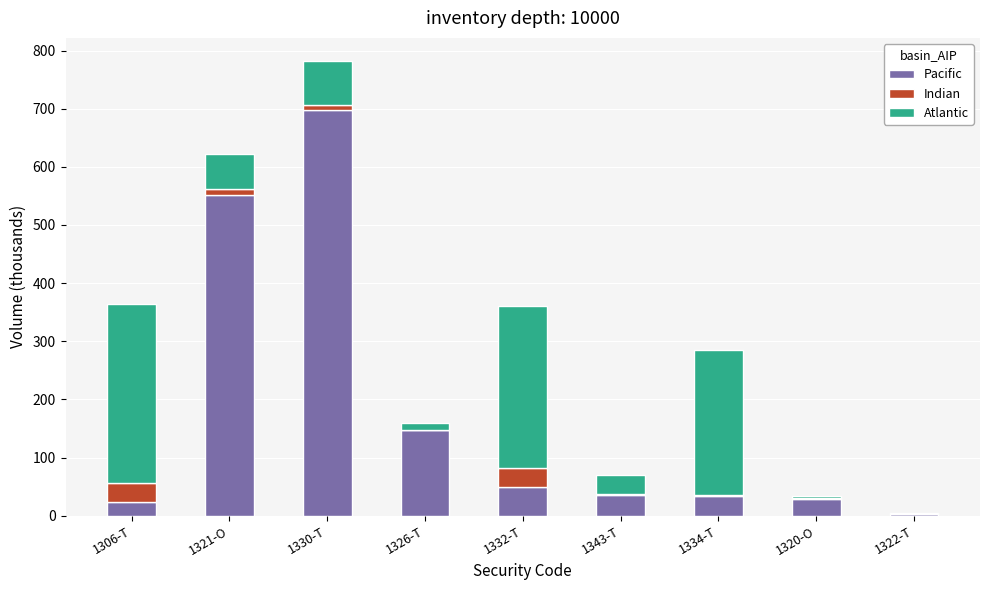

What is the total value across all series at 1332-T?

359.9